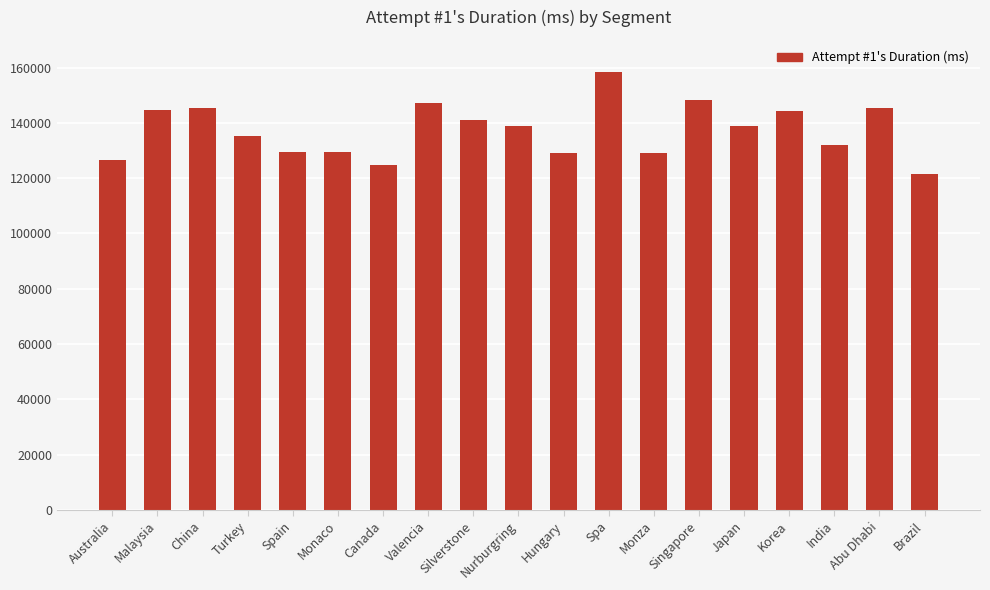

Read the value at India, to the nearest 100.

131800